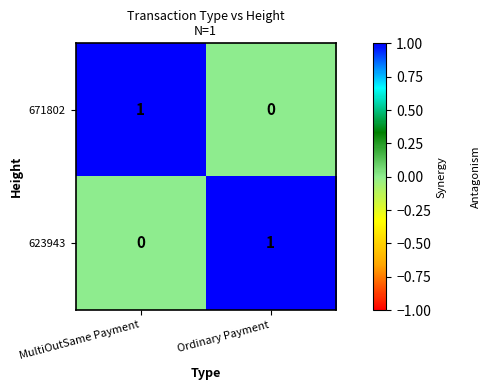

Is it true that 671802 equals 0 at MultiOutSame Payment?

False